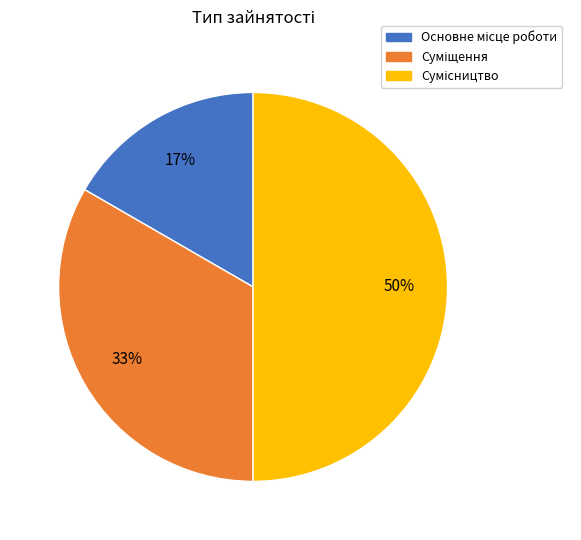

To the nearest percent, what is the difference between the largest and smallest slice percentages?

33%